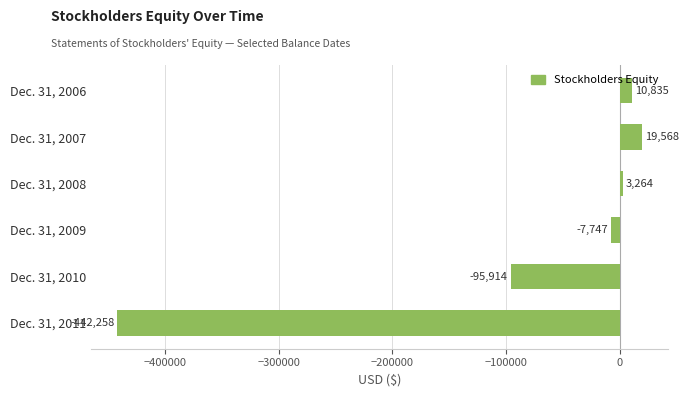

What is the value of the 5th bar from the top?

-95914